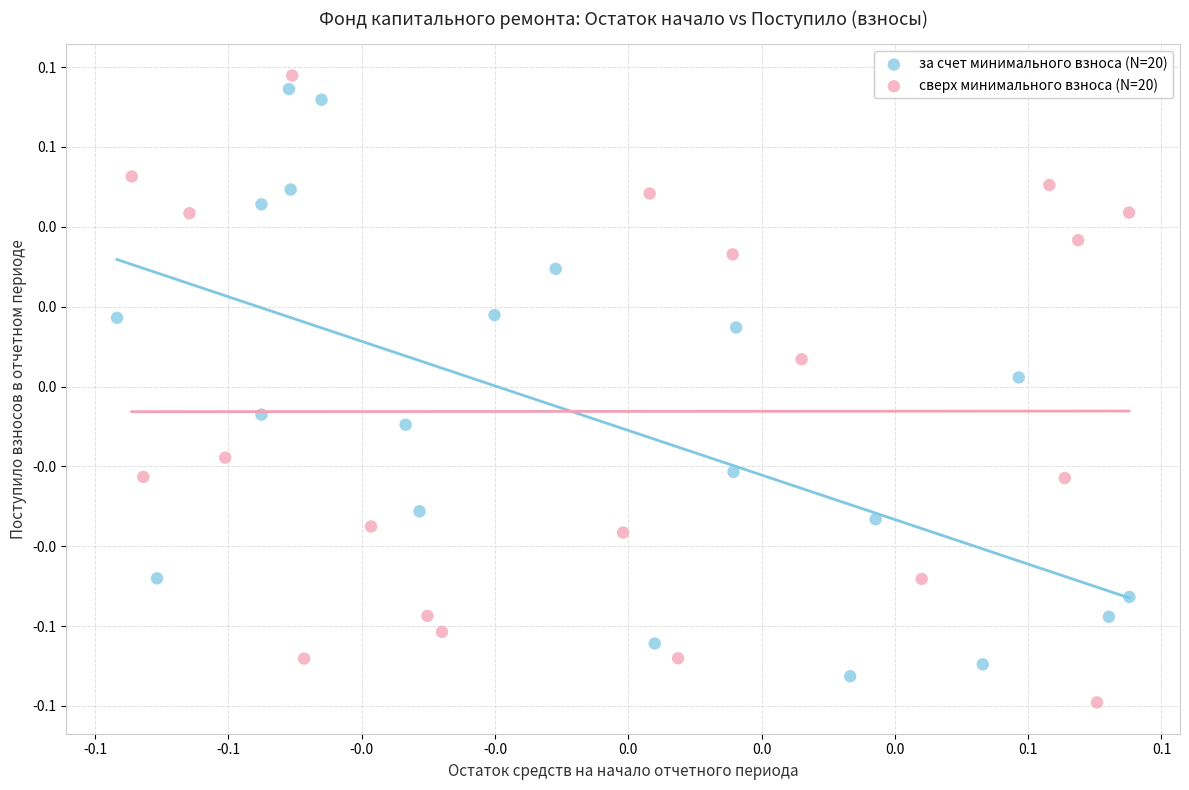

What are all the series names shown in the legend?

за счет минимального взноса (N=20), сверх минимального взноса (N=20)